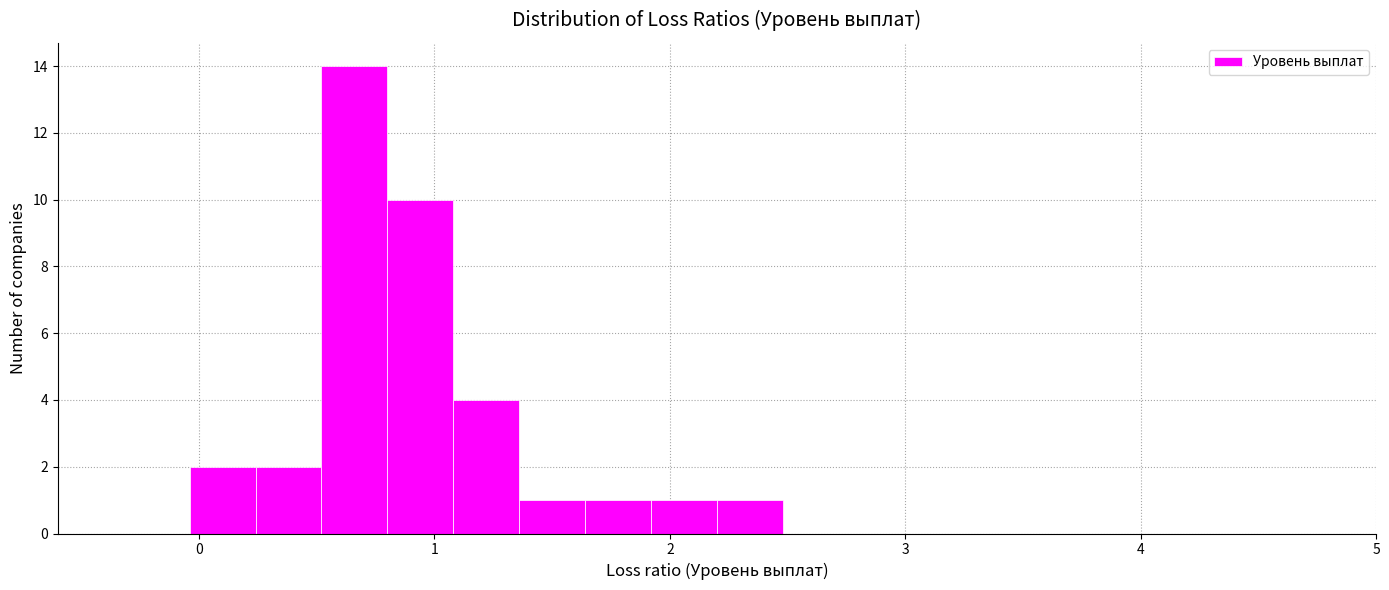

Read against the x-axis, roughly where is the centre of the tallest bar?

0.7